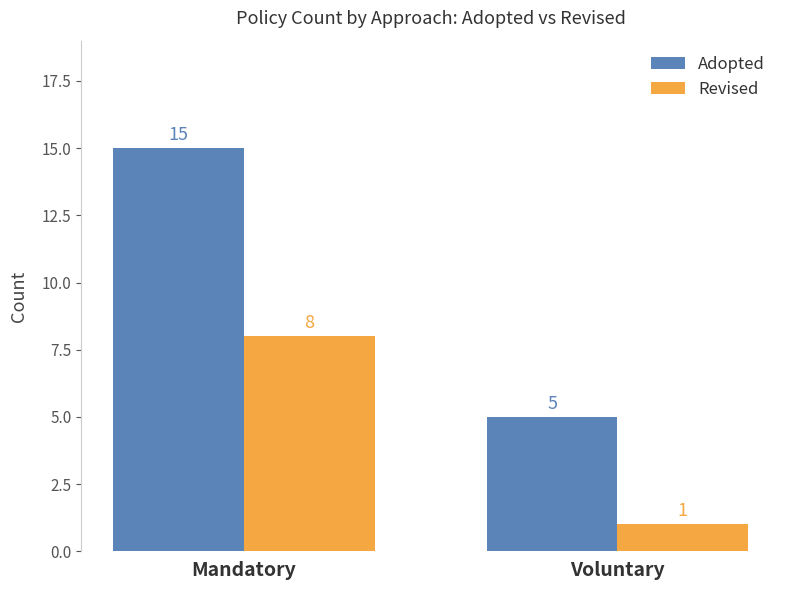

What is the difference between the Adopted values at Mandatory and Voluntary?

10